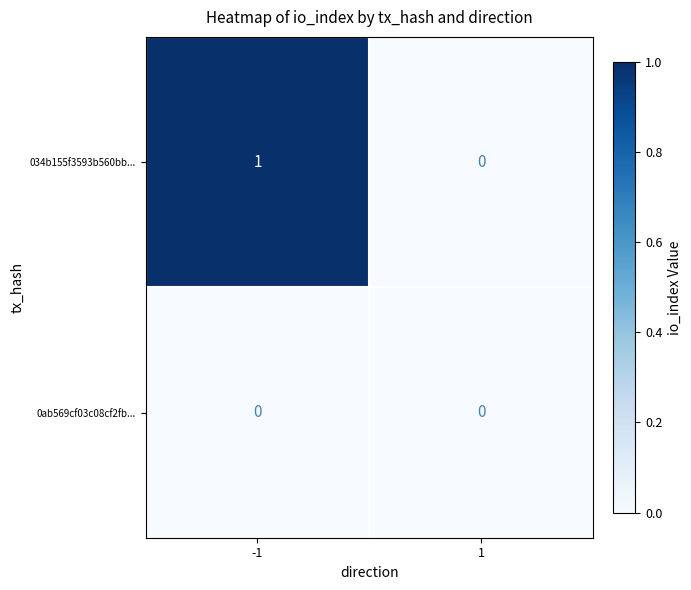

The 034b155f3593b560bb... series shows 0 at 1. True or false?

True